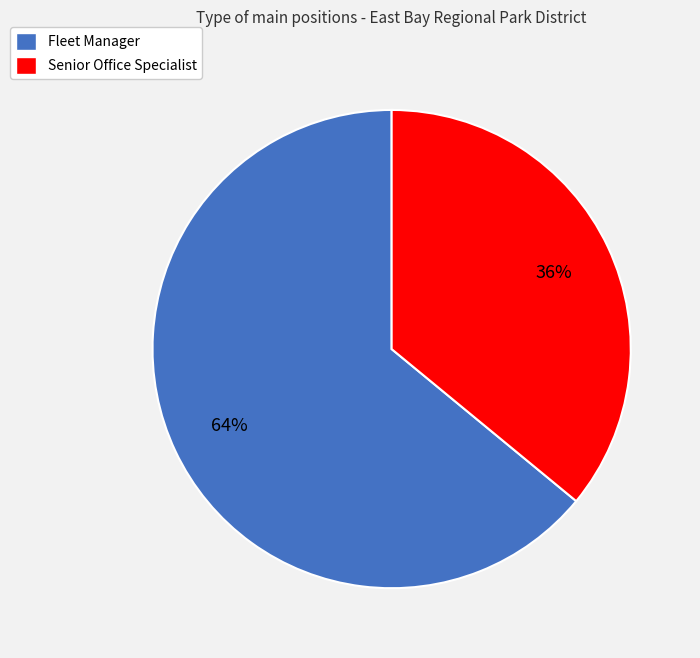

To the nearest percent, what is the difference between the Senior Office Specialist and Fleet Manager slice percentages?

28%